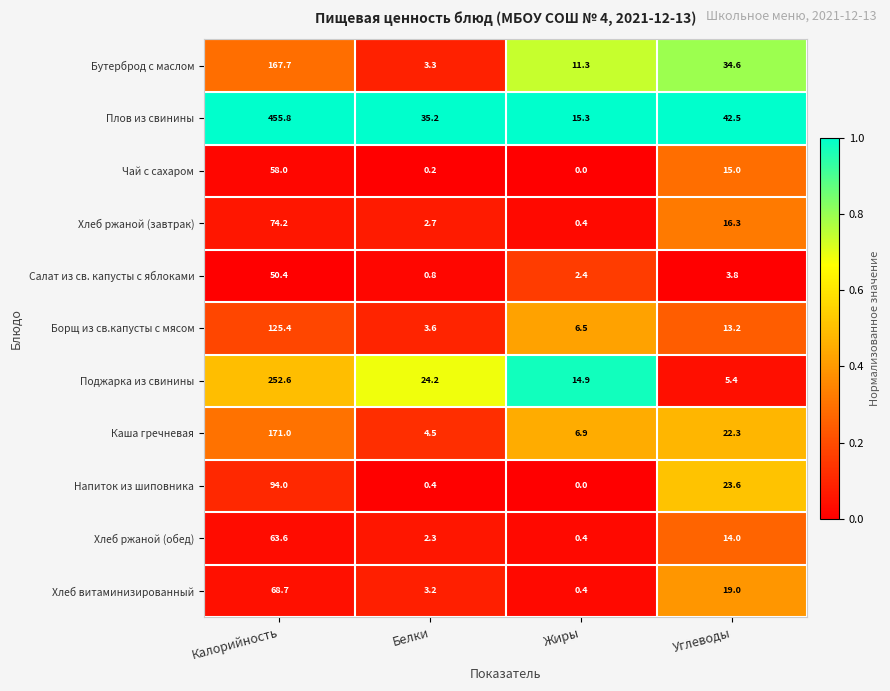

How many distinct data groups are displayed?

11